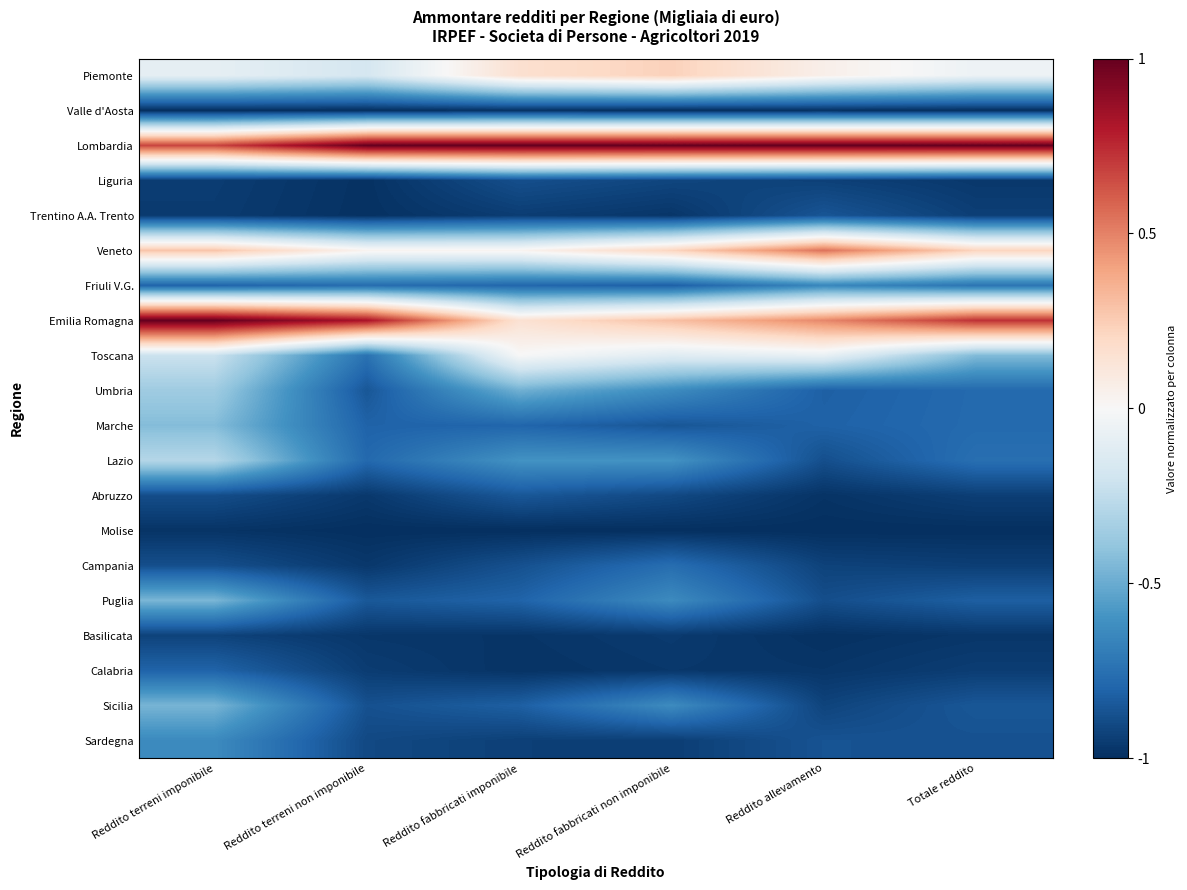

What is the total value across all series at Reddito fabbricati non imponibile?

-11.0